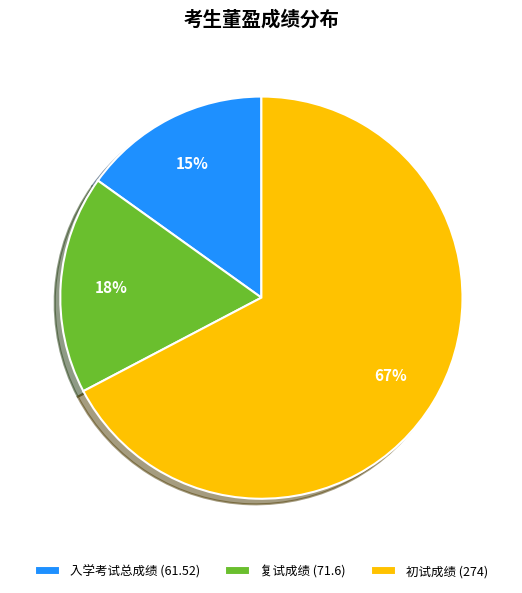

Is there any slice that represents more than half of the pie?

Yes